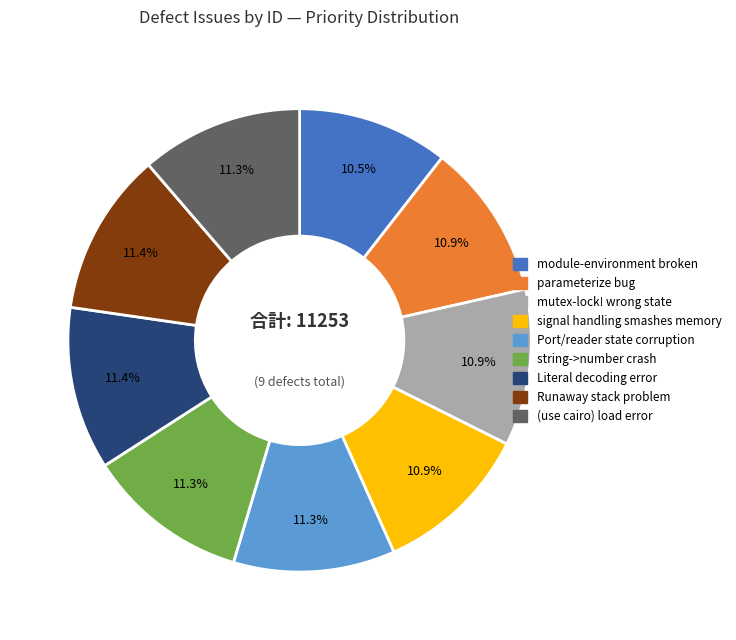

To the nearest percent, what is the combined percentage of mutex-lock! wrong state and Port/reader state corruption?

22%